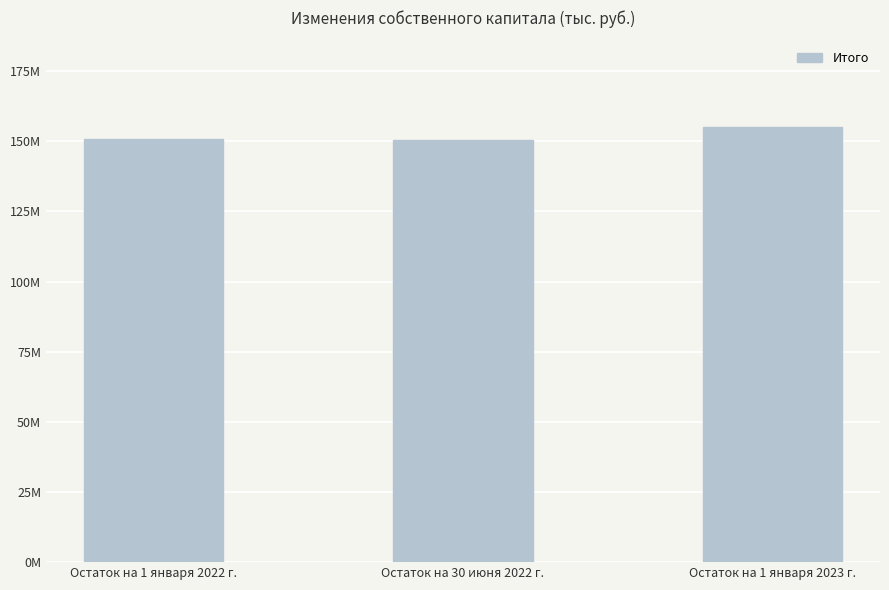

Rank the categories by value from lowest to highest.

Остаток на 30 июня 2022 г., Остаток на 1 января 2022 г., Остаток на 1 января 2023 г.